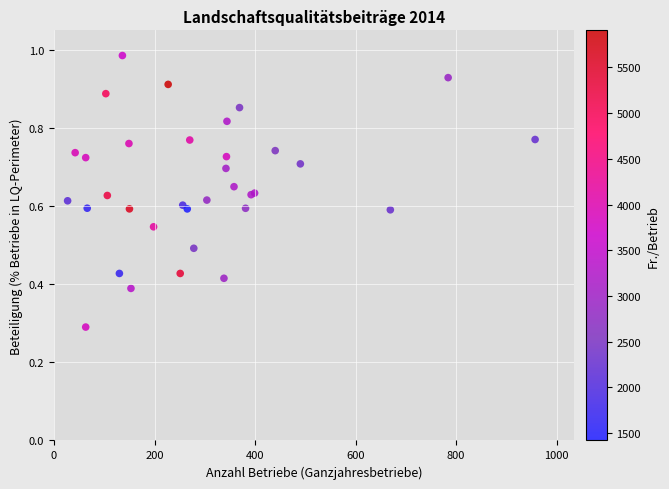

What Y value in the scatter plot is closest to 0?

0.3